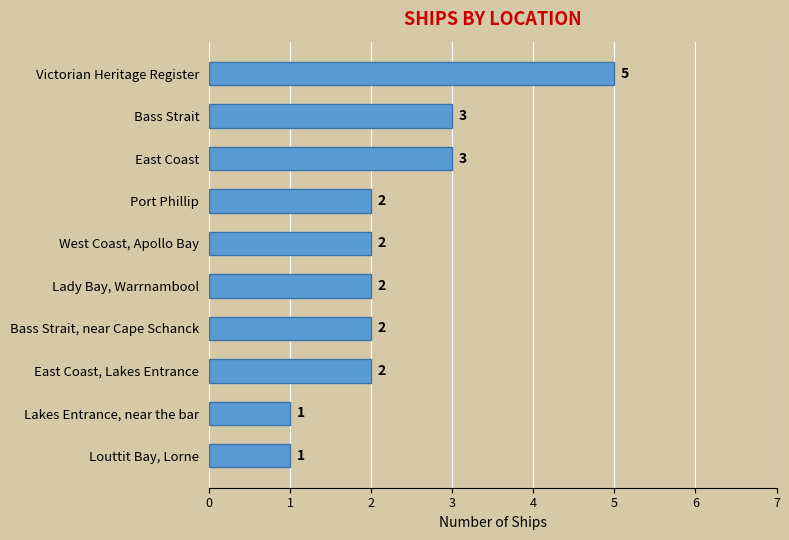

What is the greatest value displayed?

5